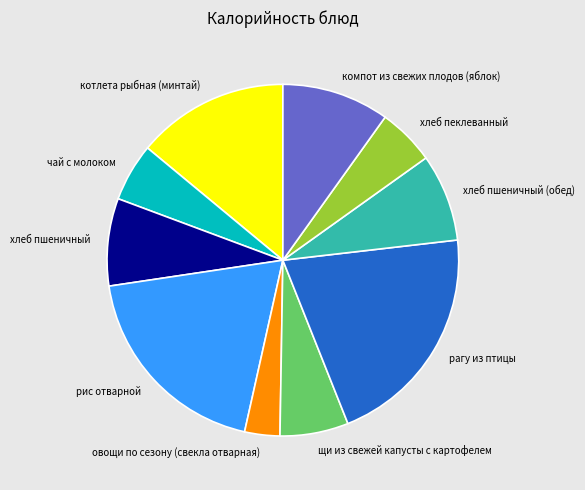

The хлеб пеклеванный slice represents 1% of the pie. True or false?

False